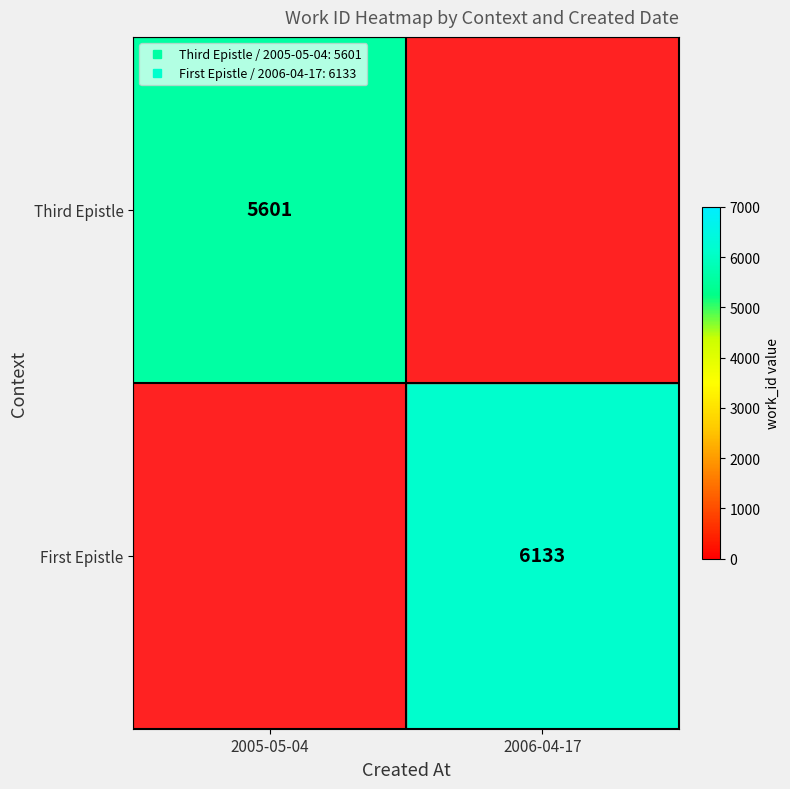

Between 2005-05-04 and 2006-04-17, which is larger?

2005-05-04